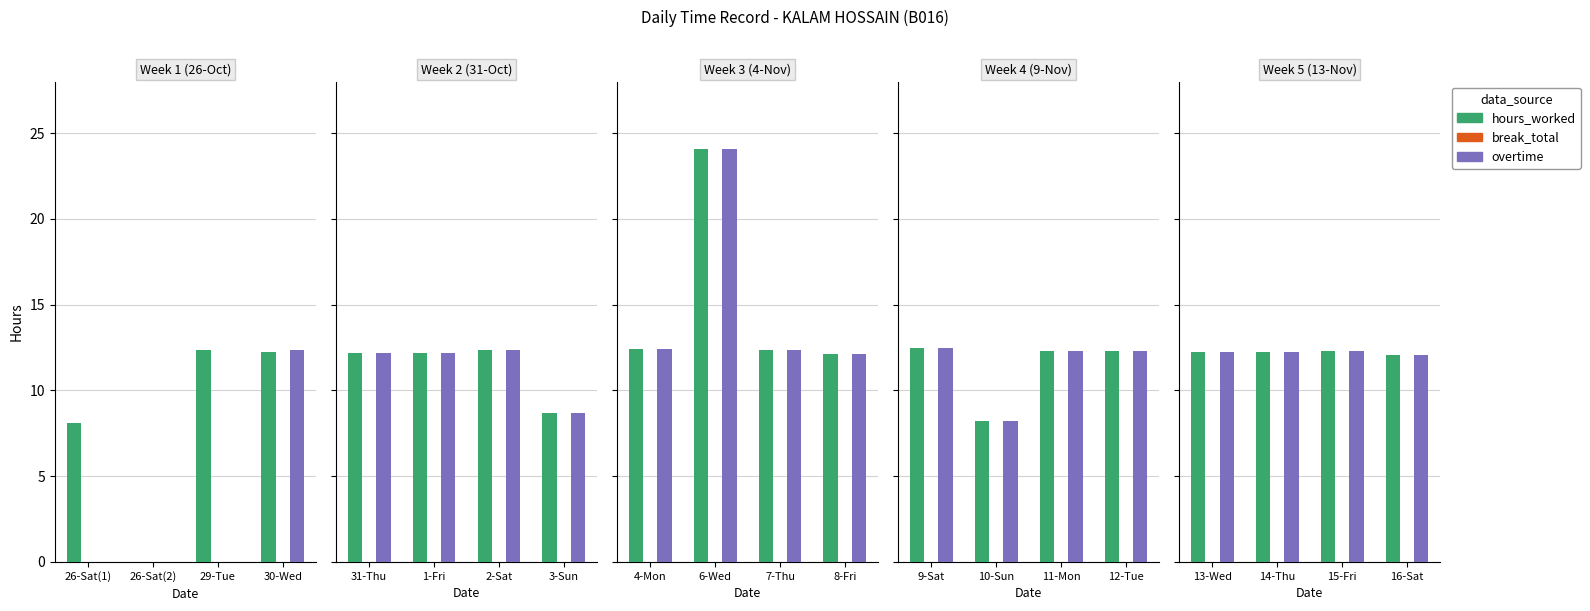

How many bars are there in each group?

3